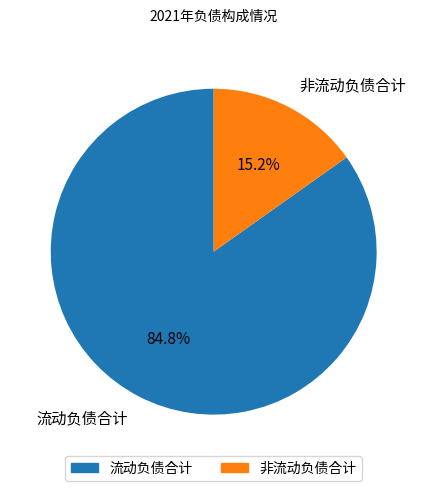

Which category has the biggest portion of the pie?

流动负债合计